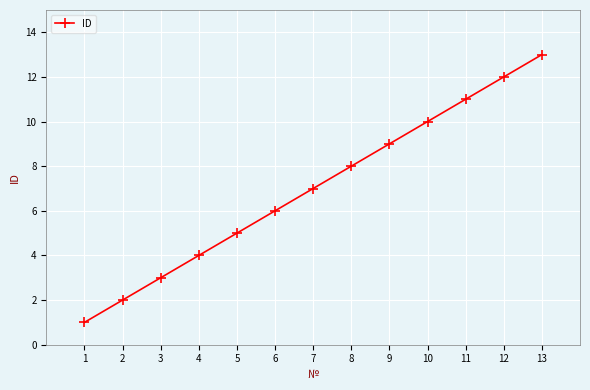

Reading left to right, list all the values displayed in this chart.

1	2	3	4	5	6	7	8	9	10	11	12	13